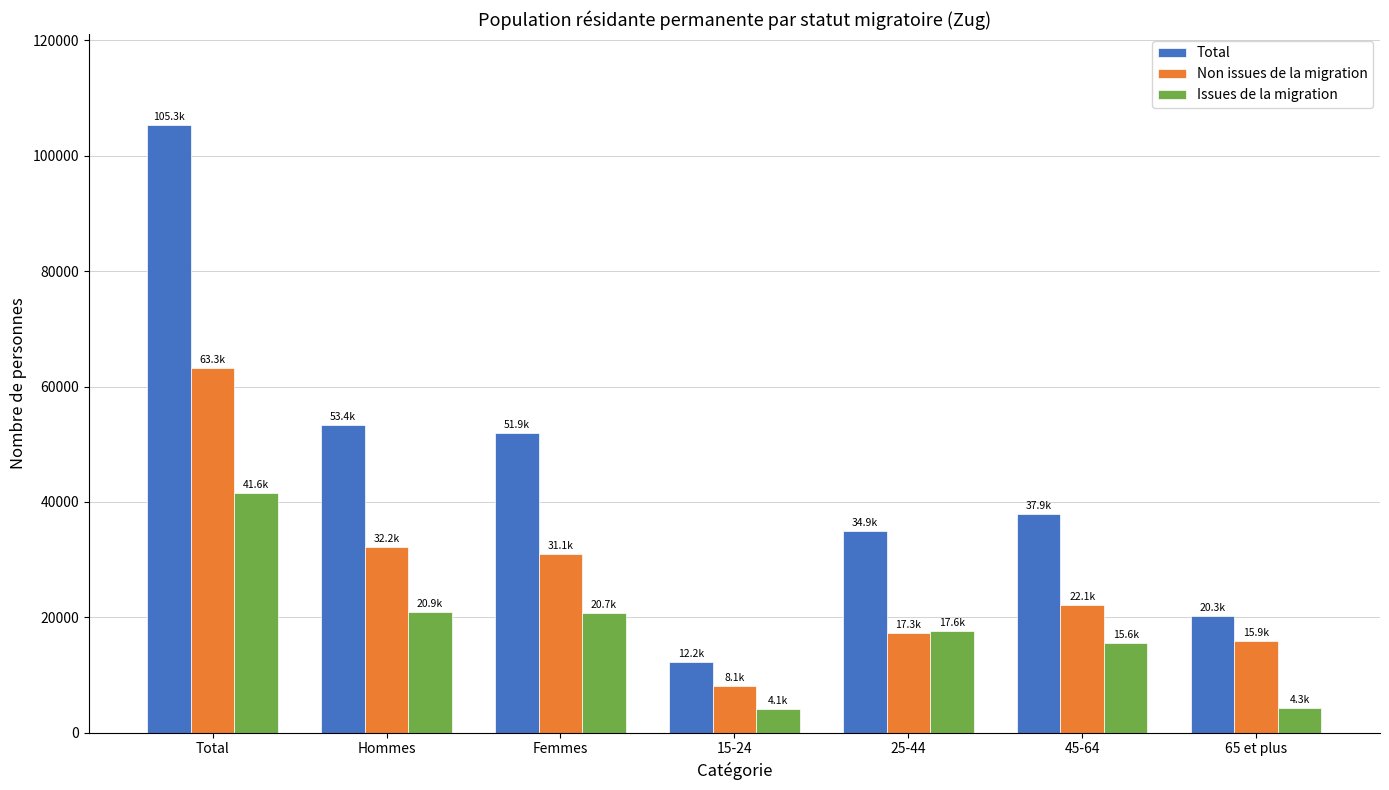

Is it true that Non issues de la migration equals 31051.8 at Femmes?

True